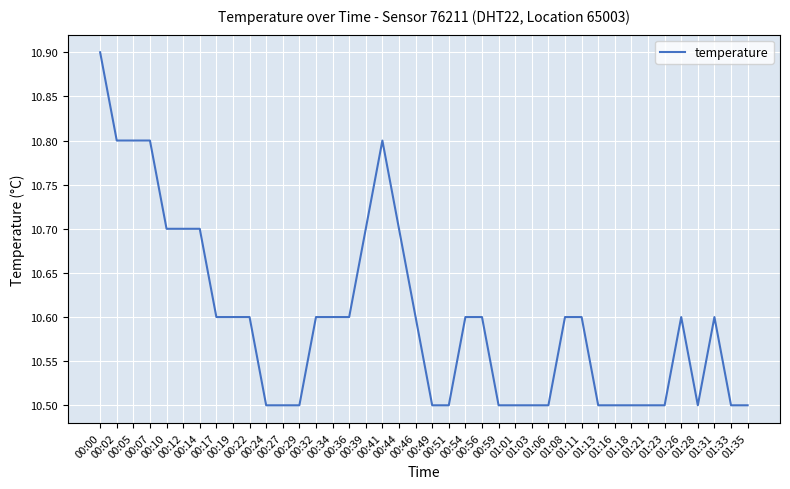

Reading left to right, what are all the values shown in this chart?

10.9	10.8	10.8	10.8	10.7	10.7	10.7	10.6	10.6	10.6	10.5	10.5	10.5	10.6	10.6	10.6	10.7	10.8	10.7	10.6	10.5	10.5	10.6	10.6	10.5	10.5	10.5	10.5	10.6	10.6	10.5	10.5	10.5	10.5	10.5	10.6	10.5	10.6	10.5	10.5